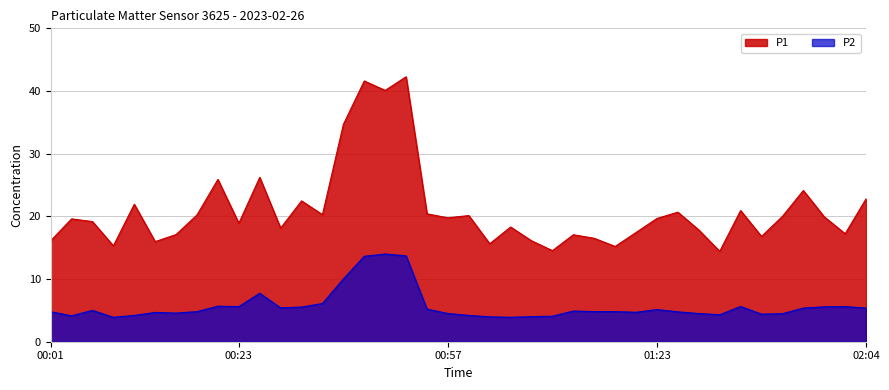

Reading left to right, extract all data points from this chart.

P1: 16.1	19.6	19.2	15.3	21.9	16.0	17.1	20.2	25.9	18.9	26.2	18.1	22.5	20.3	34.7	41.6	40.1	42.3	20.4	19.8	20.1	15.6	18.3	16.1	14.5	17.1	16.5	15.2	17.4	19.7	20.7	17.8	14.4	20.9	16.8	20.0	24.1	19.9	17.2	22.8
P2: 4.8	4.1	5.0	3.9	4.2	4.7	4.6	4.8	5.7	5.6	7.7	5.4	5.5	6.1	10.0	13.6	14.0	13.7	5.2	4.5	4.2	4.0	3.9	4.0	4.1	4.9	4.8	4.8	4.7	5.1	4.8	4.5	4.3	5.6	4.4	4.5	5.4	5.6	5.6	5.4